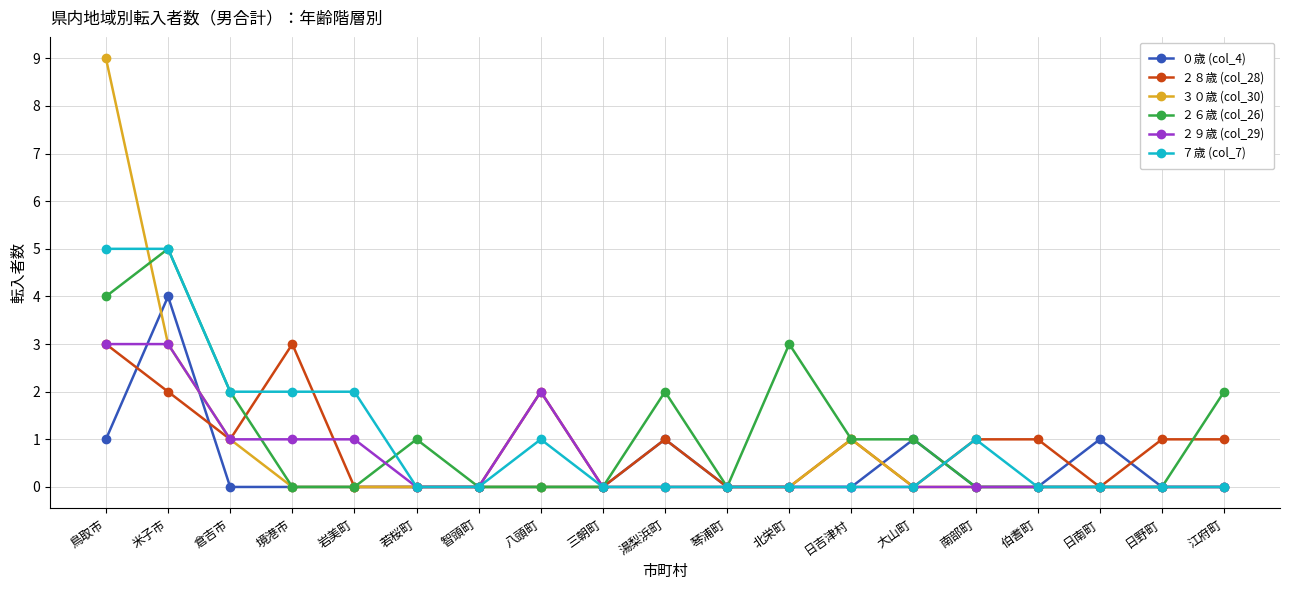

True or false: ３０歳 (col_30) has more than 0 interior local peaks.

True